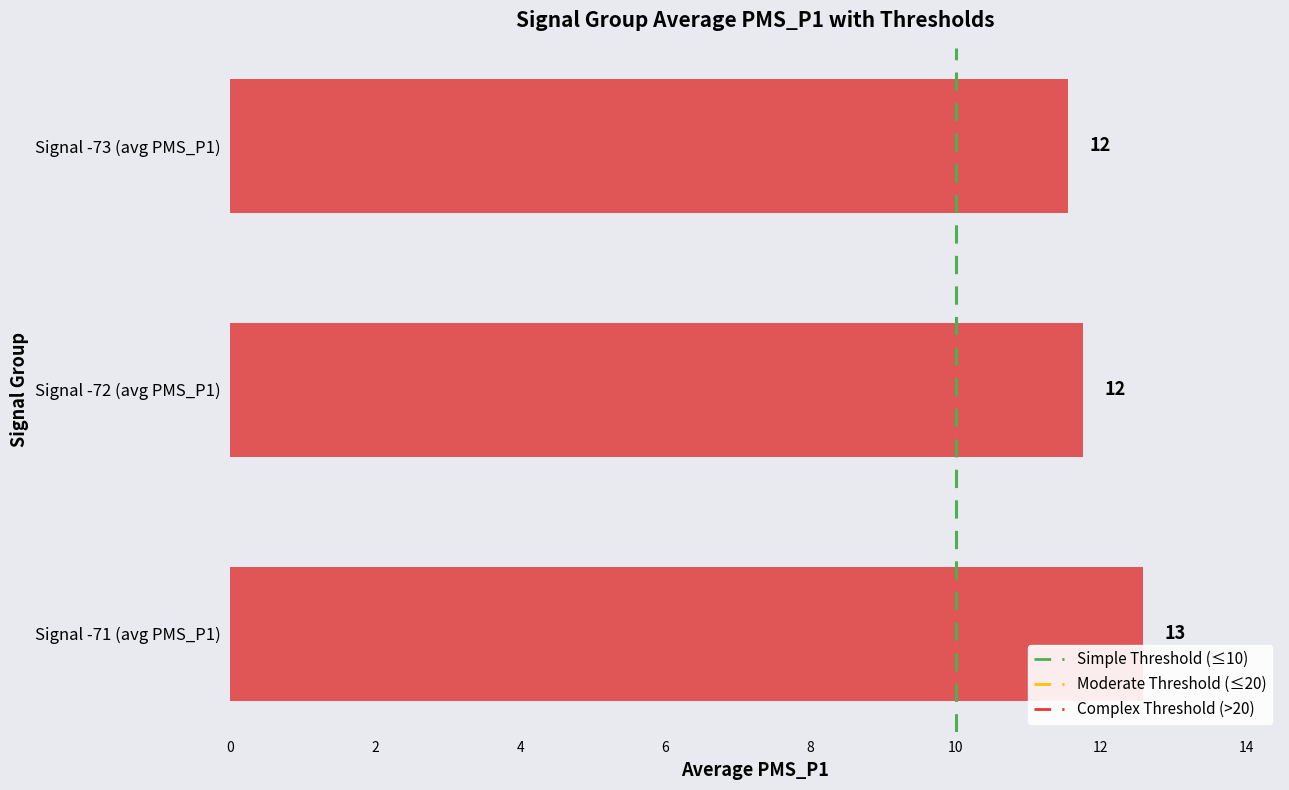

Does the chart contain any negative values?

No